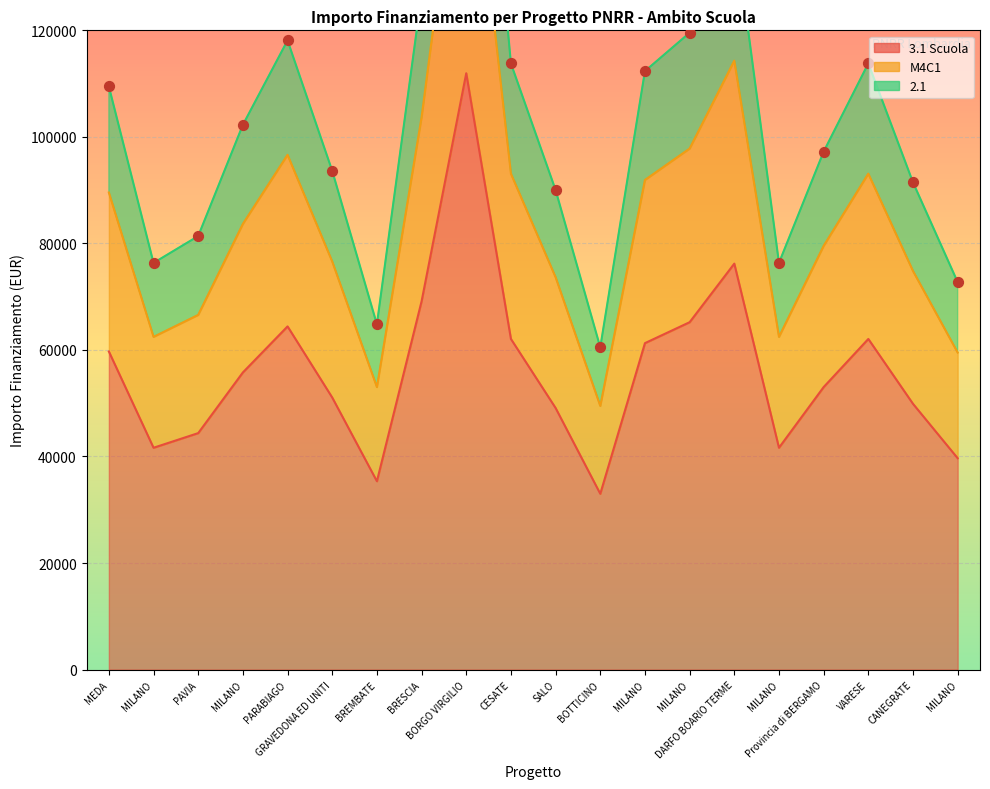

Which series reaches the maximum Y coordinate?

2.1